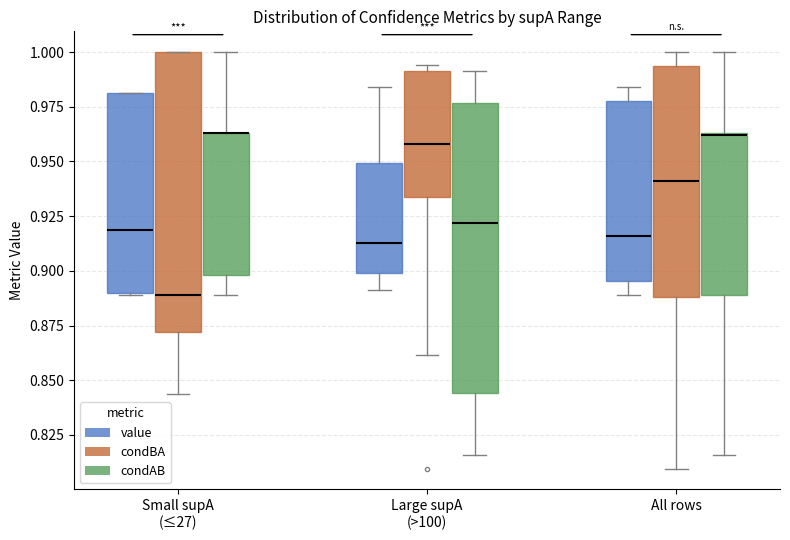

Where does the upper whisker of the box for All rows (value) end on the y-axis? The values are not printed on the chart, so give them approximately, as read against the axis.

0.985